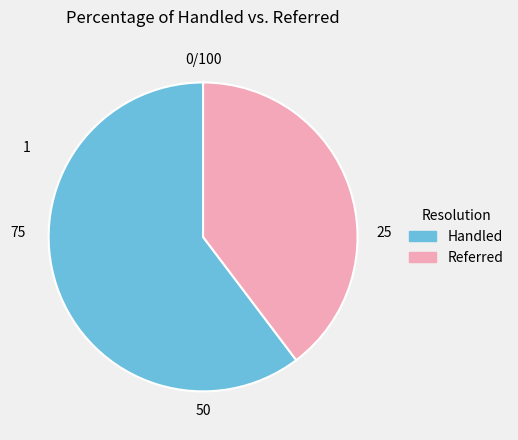

What is the largest slice in the pie chart?

Handled